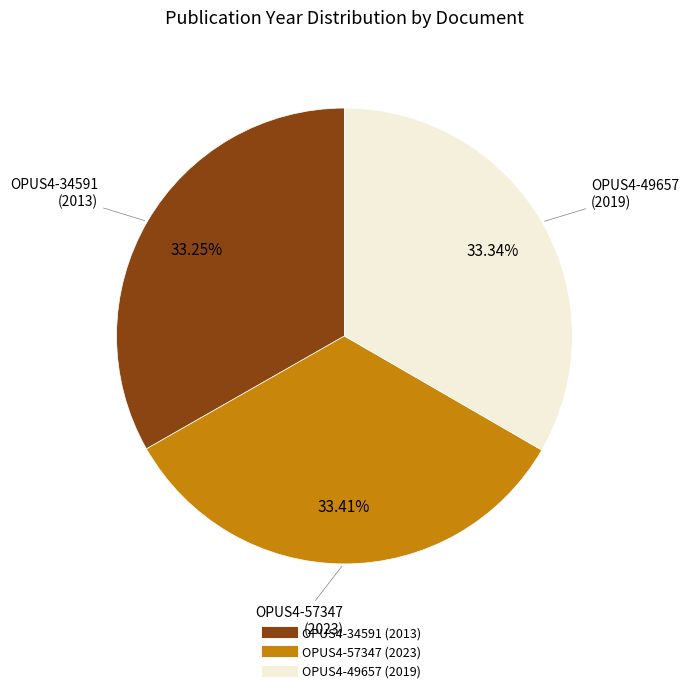

Is OPUS4-57347 the majority of the pie?

No